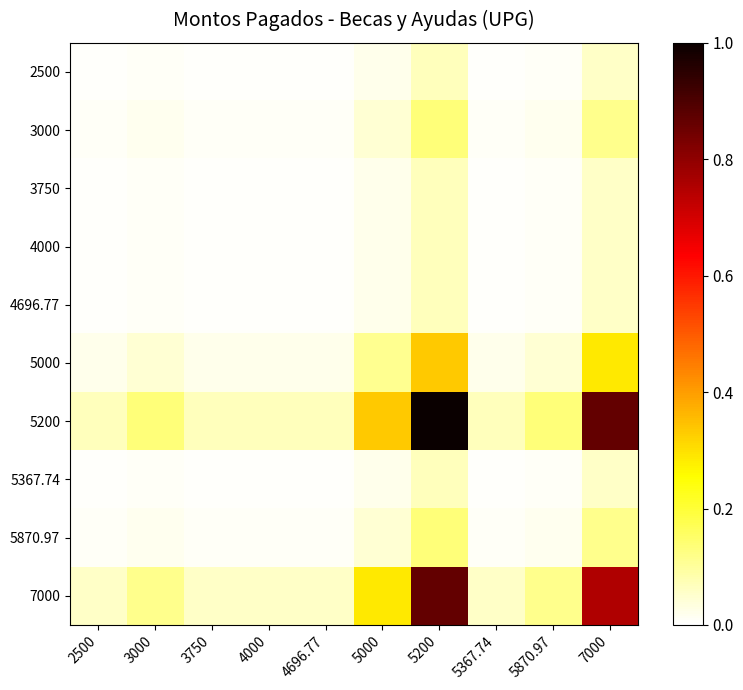

Count the number of data series in this chart.

10